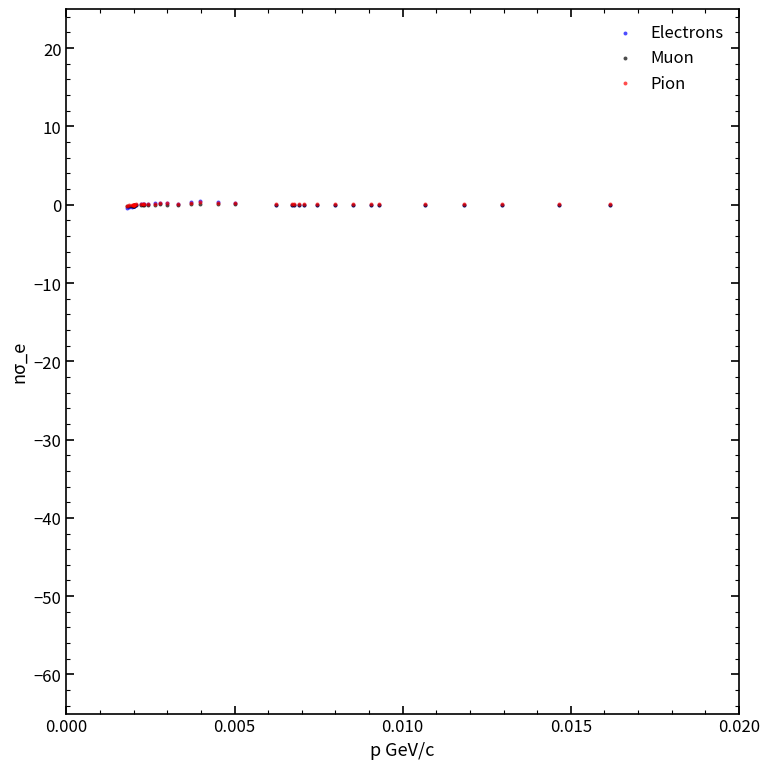

Which series has the largest Y range (max minus min)?

Electrons